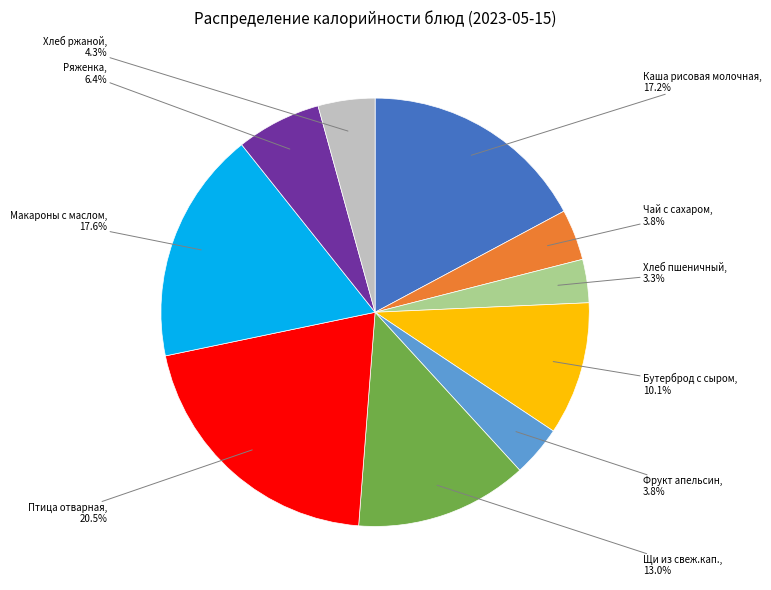

Is there a majority slice in this chart?

No